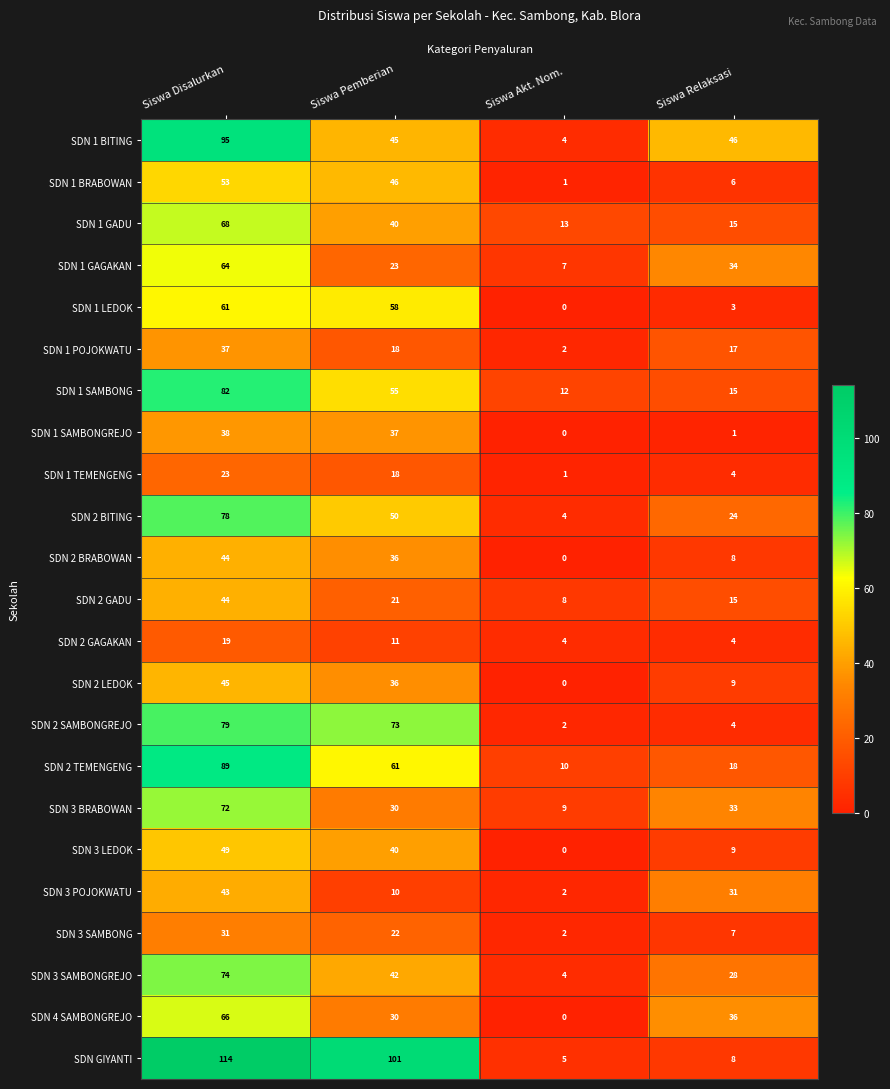

Which series has the largest total across all categories?

SDN GIYANTI